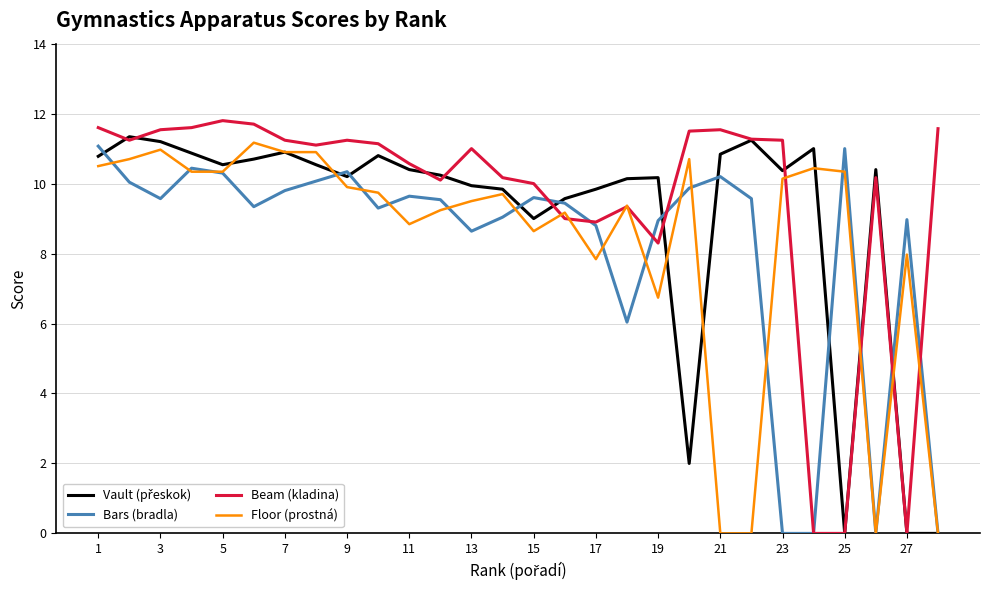

At how many categories does at least one series exceed 5?

28